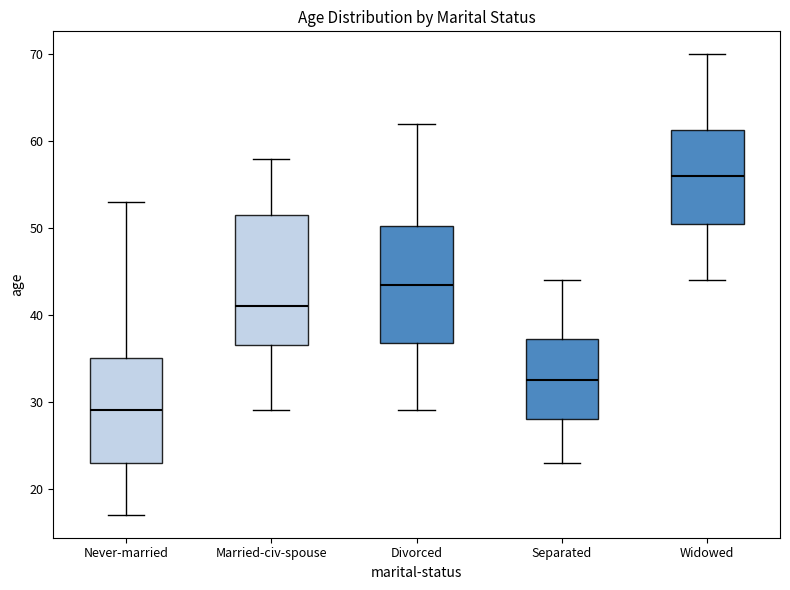

Reading left to right, read every box against the y-axis: the position of its median line, the range the box covers, and the ends of its whiskers. The values are not printed on the chart, so give them approximately, as read against the axis.

Never-married: median 29, box 23 to 35, whiskers 17 to 53
Married-civ-spouse: median 41, box 37 to 52, whiskers 29 to 58
Divorced: median 44, box 37 to 50, whiskers 29 to 62
Separated: median 33, box 28 to 37, whiskers 23 to 44
Widowed: median 56, box 51 to 61, whiskers 44 to 70